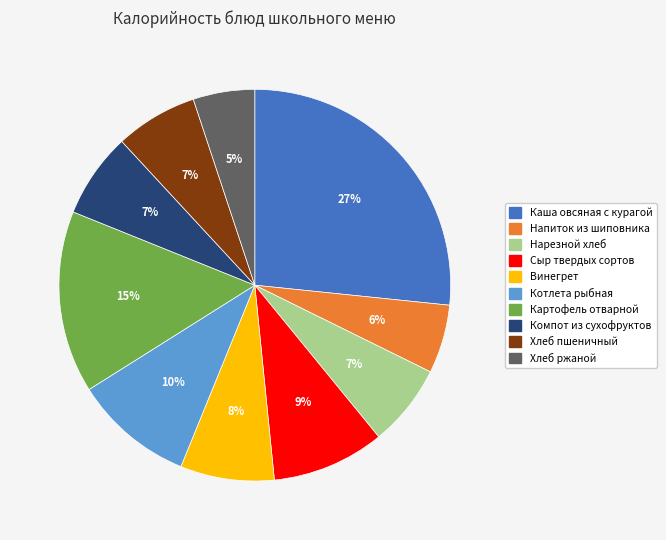

True or false: Нарезной хлеб accounts for 7% of the total.

True